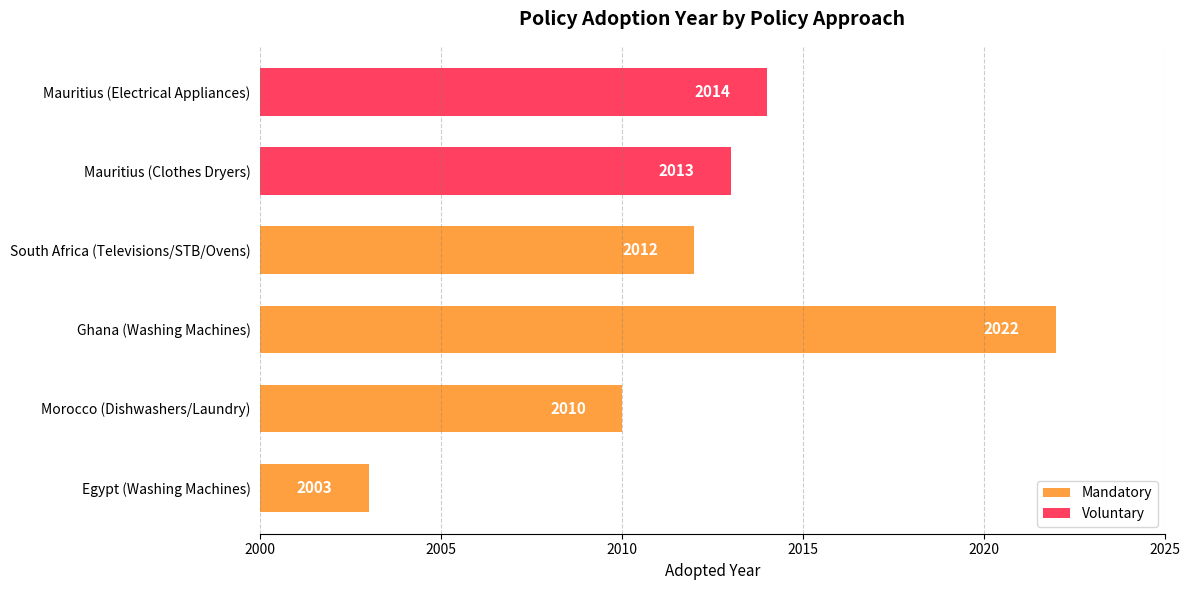

Which label corresponds to the largest value in the chart?

Ghana (Washing Machines)